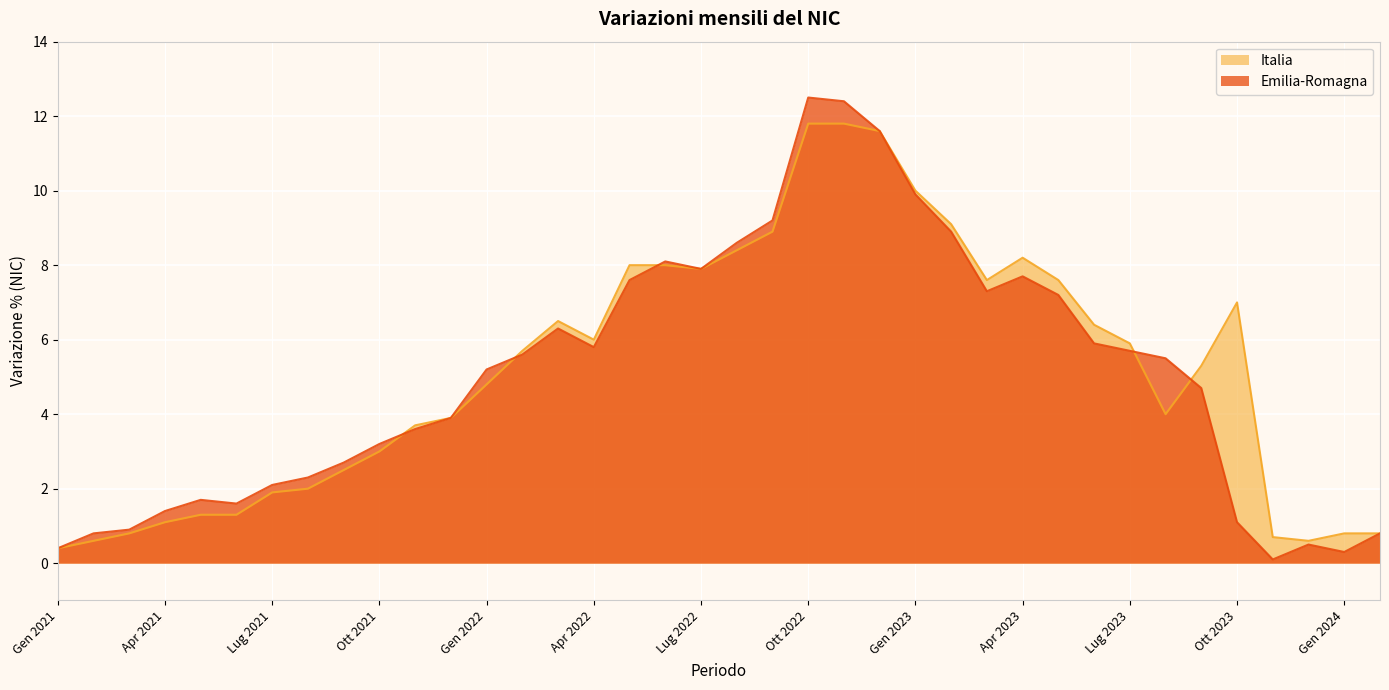

Which series changed the most between Giu 2023 and Dic 2023?

Italia